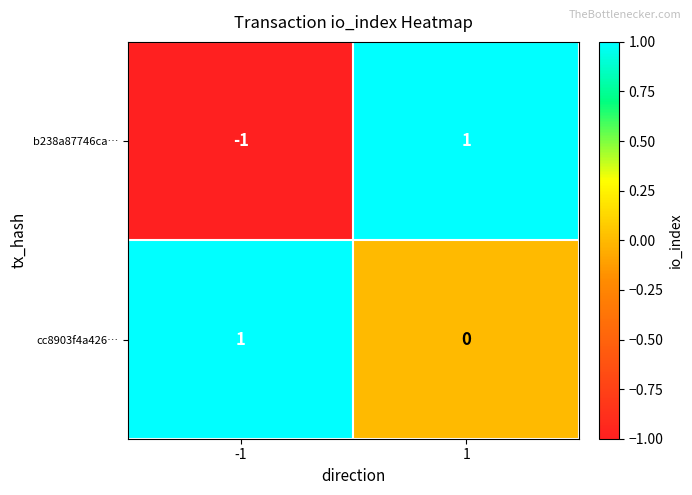

What is the smallest value displayed?

-1